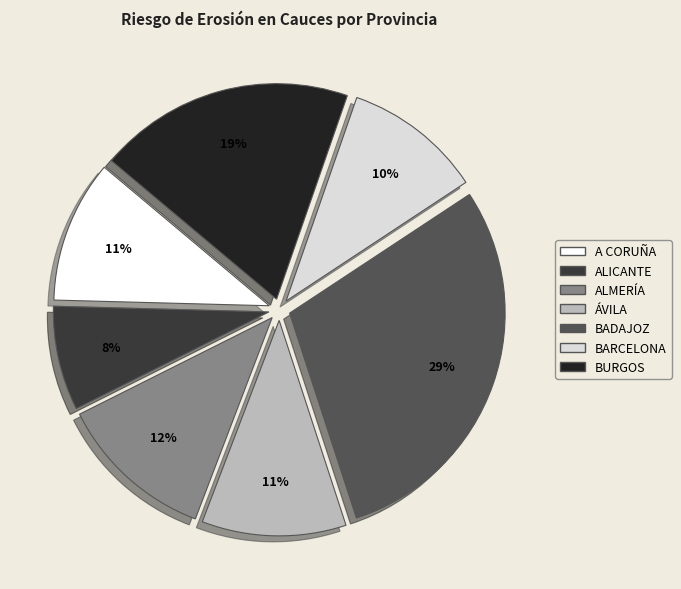

To the nearest percent, what is the difference between the largest and smallest slice percentages?

21%